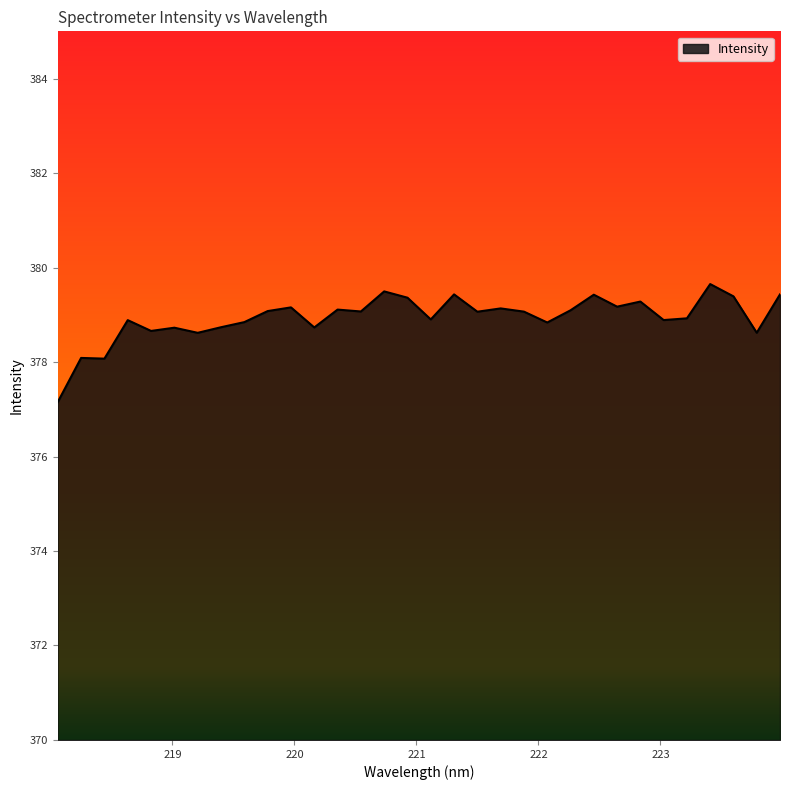

What is the difference between the maximum and minimum values?

2.5